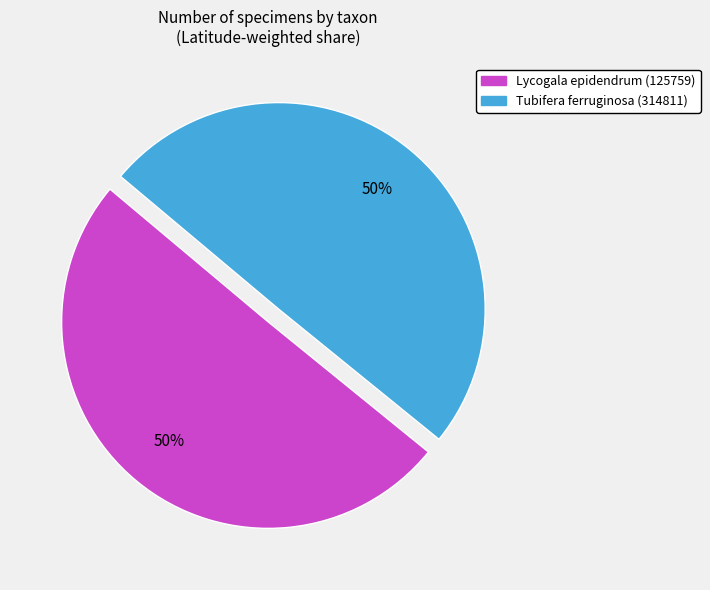

To the nearest percent, what is the combined percentage of Tubifera ferruginosa (314811) and Lycogala epidendrum (125759)?

100%